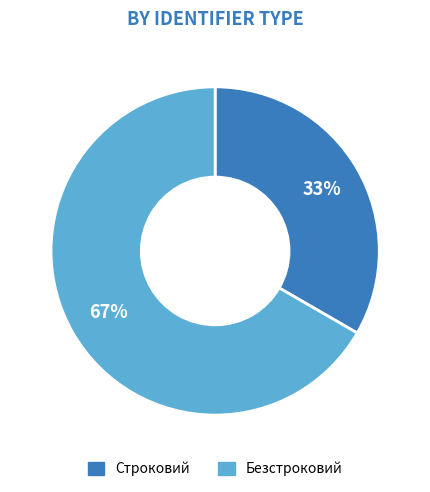

Which slice is the largest?

Безстроковий